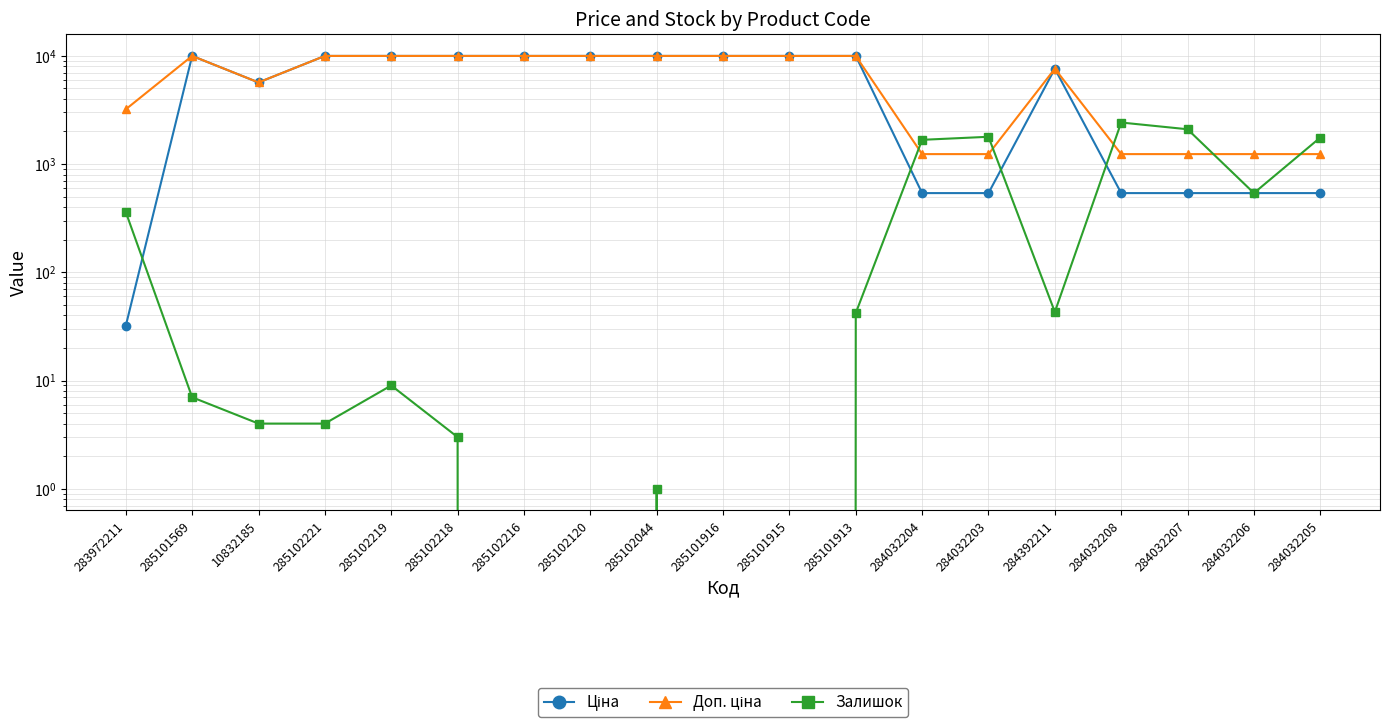

How many series are shown in this chart?

3